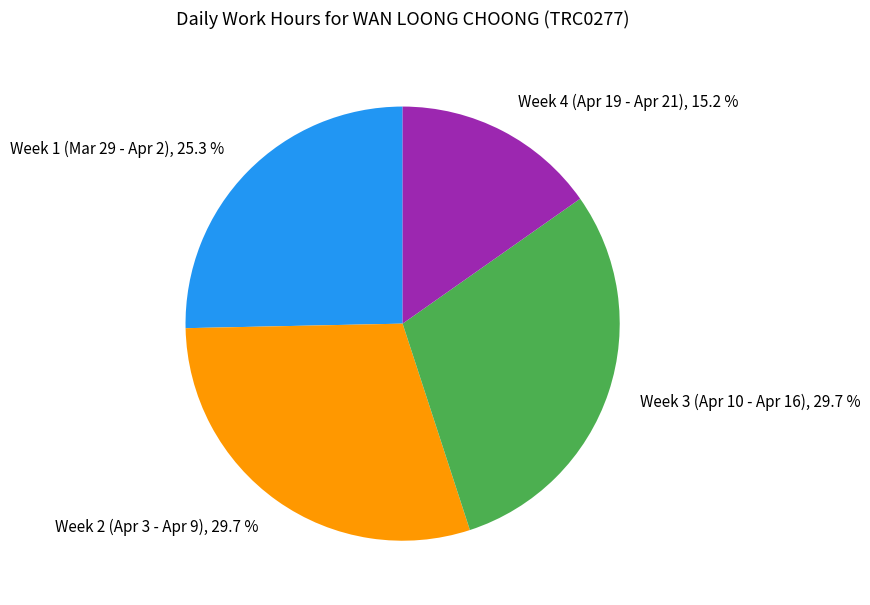

Approximately how many times larger is the value at Week 1 (Mar 29 - Apr 2), 25.3 % compared to Week 3 (Apr 10 - Apr 16), 29.7 %?

0.9